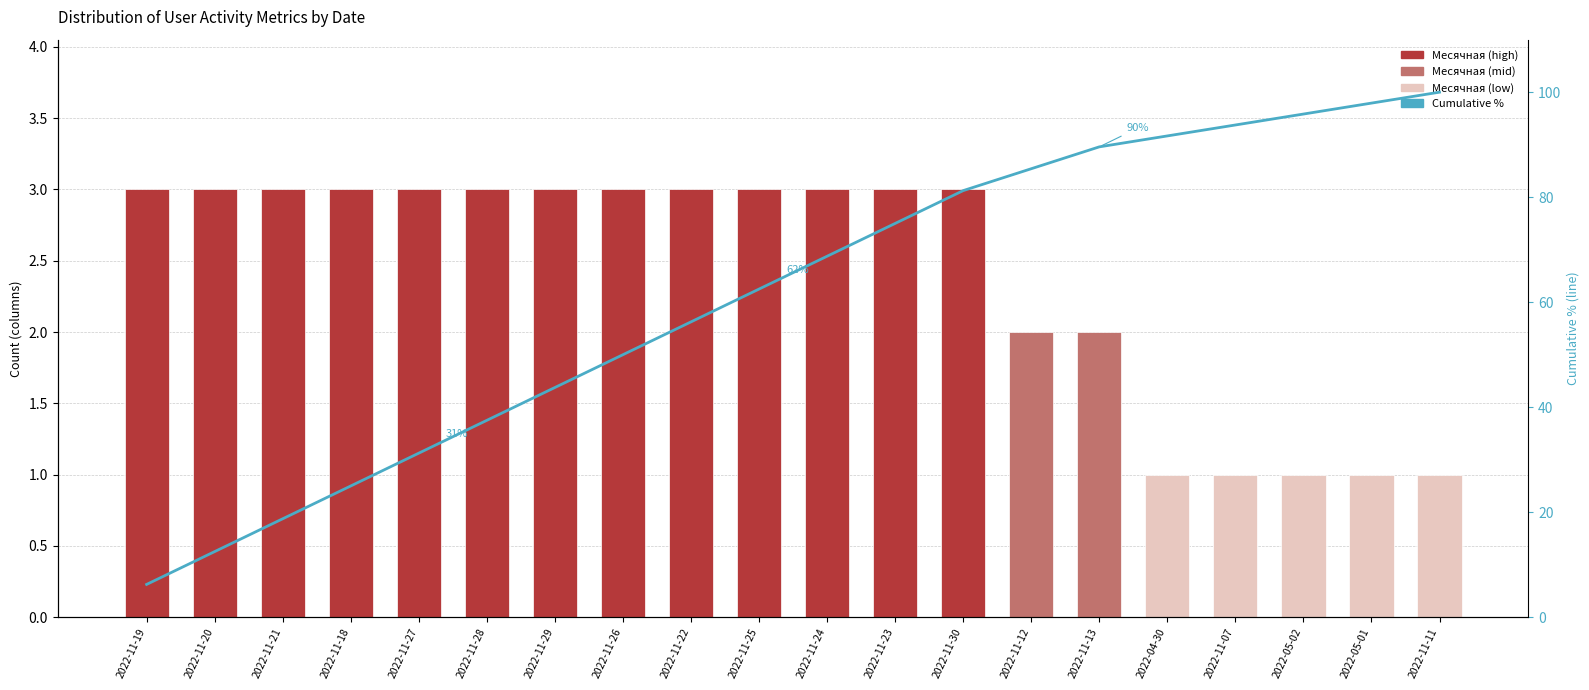

What is the difference between the highest and lowest values at 2022-05-01?

96.9